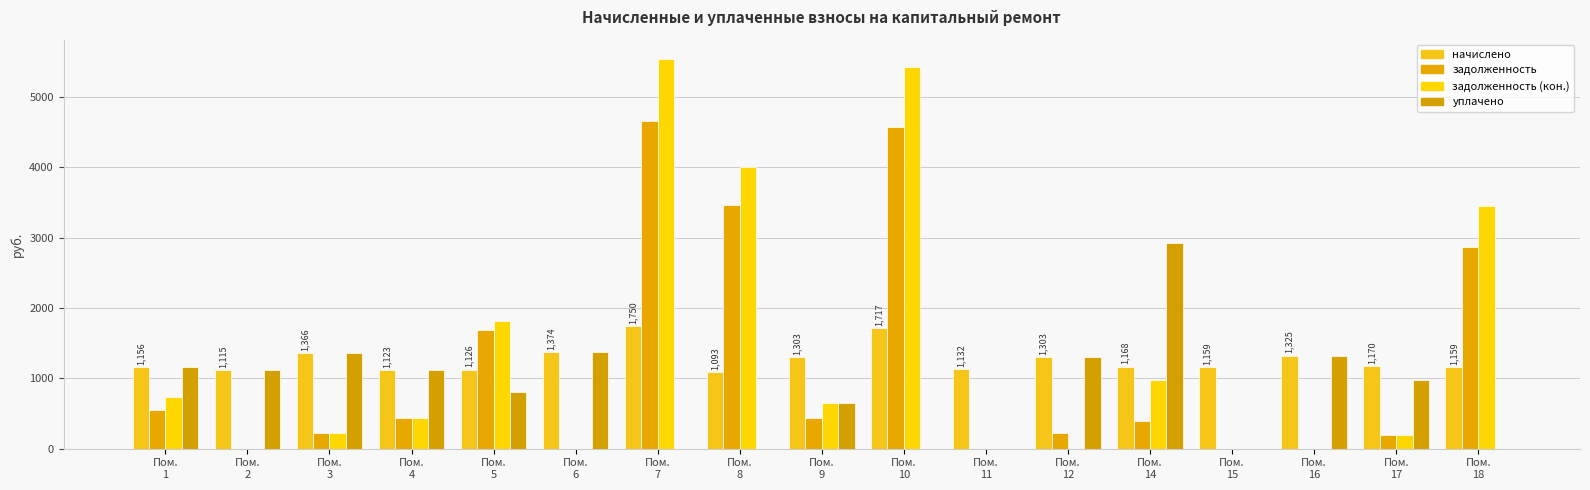

Which series changed the most between Пом.
5 and Пом.
12?

задолженность (кон.)